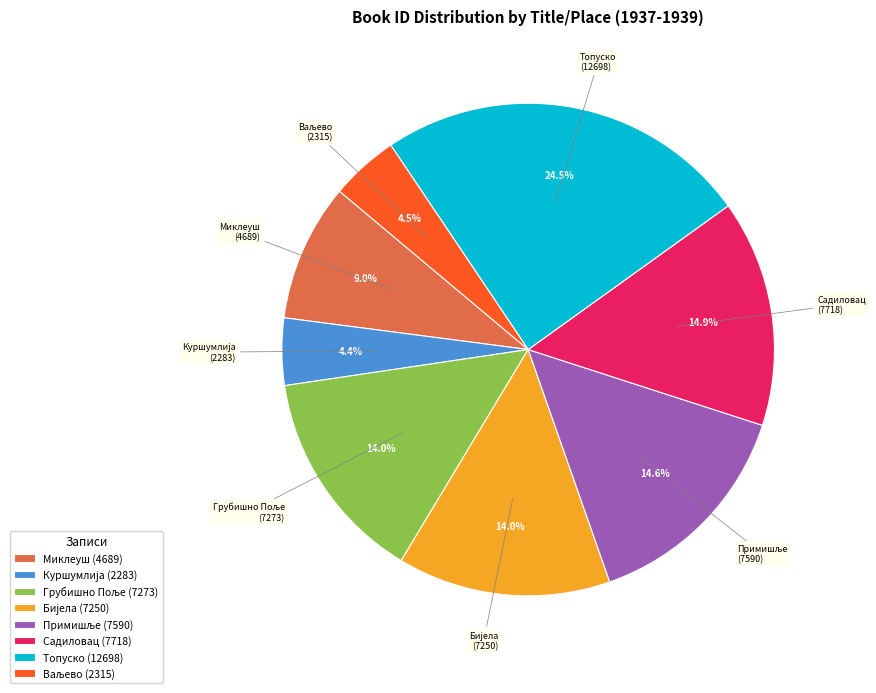

Is Миклеуш (4689) the majority of the pie?

No